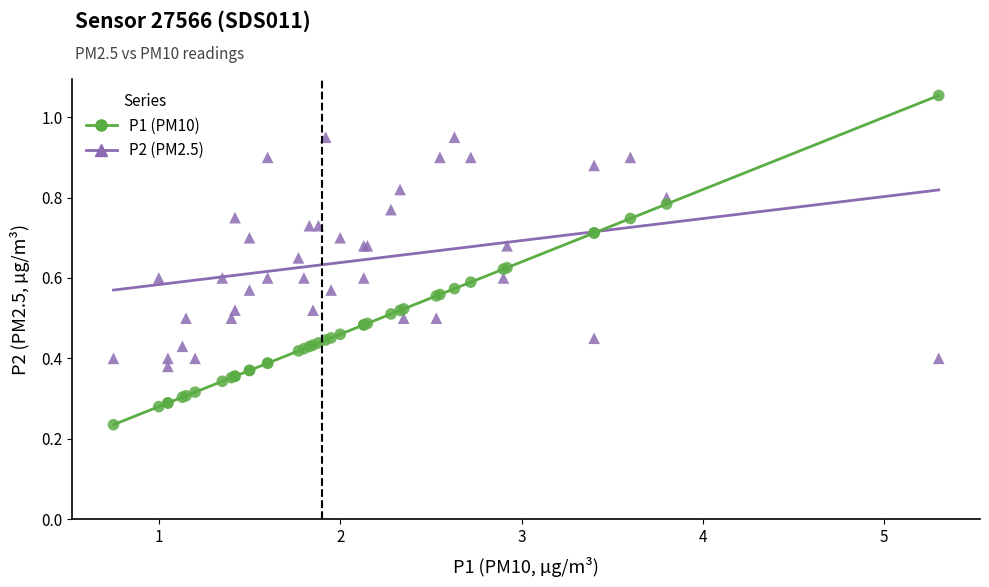

Which series has the largest Y range (max minus min)?

P1 (PM10)